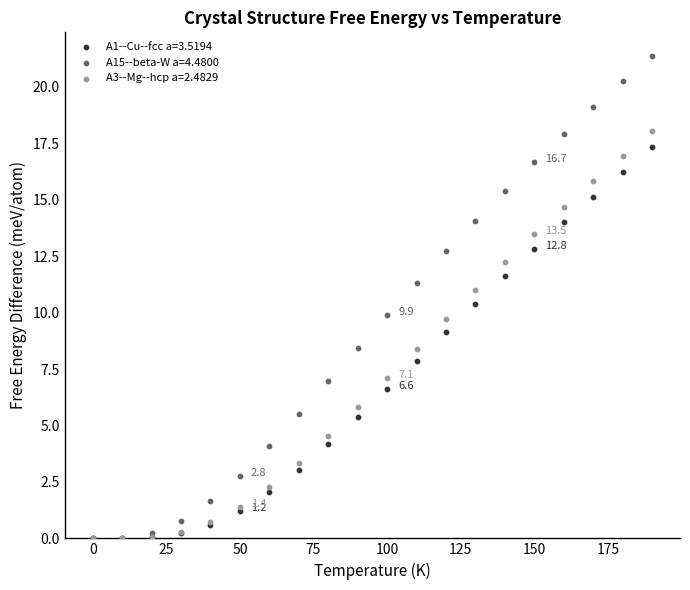

Which series has the widest spread of Y values?

A15--beta-W a=4.4800